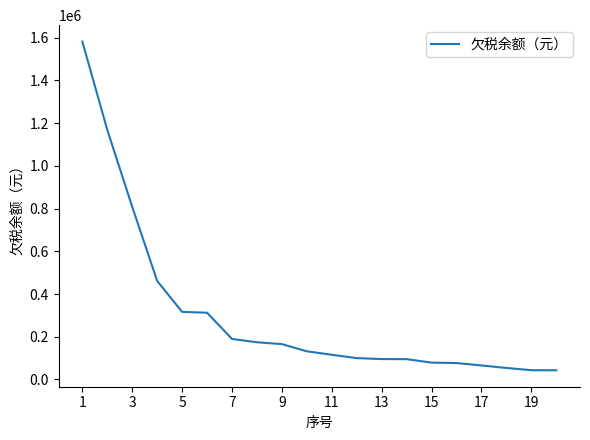

What is the minimum value shown in the chart?

42980.1